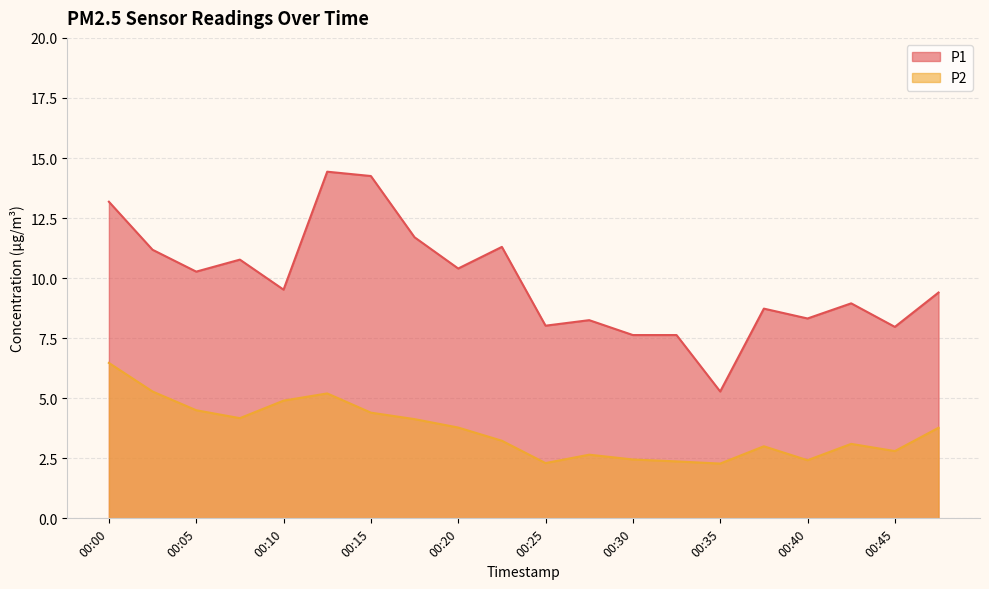

Is the value of P1 at 00:32 greater than the value of P2 at 00:45?

Yes